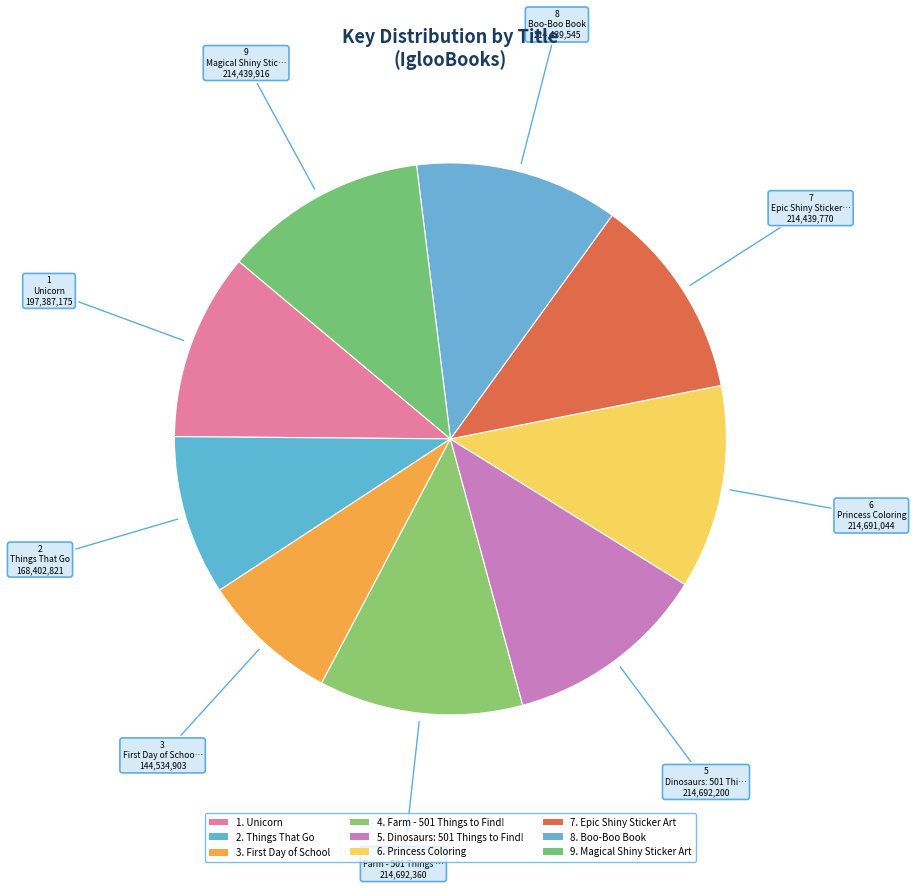

Rank the categories by value from highest to lowest.

Farm - 501 Things to Find!, Dinosaurs: 501 Things to Find!, Princess Coloring, Magical Shiny Sticker Art, Epic Shiny Sticker Art, Boo-Boo Book, Unicorn, Things That Go, First Day of School